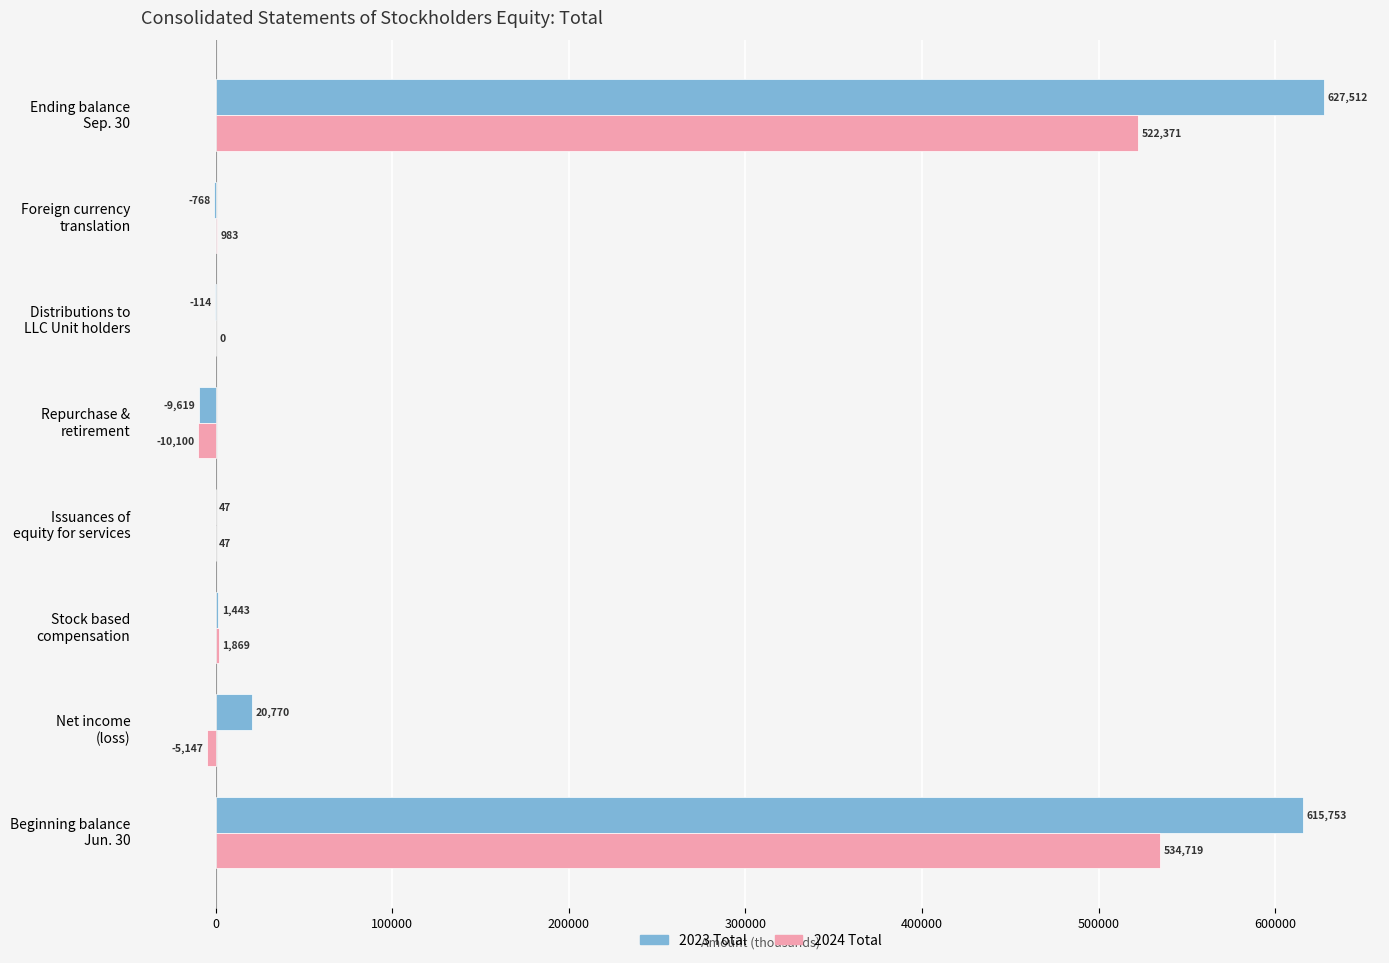

Which series has the largest total across all categories?

2023 Total